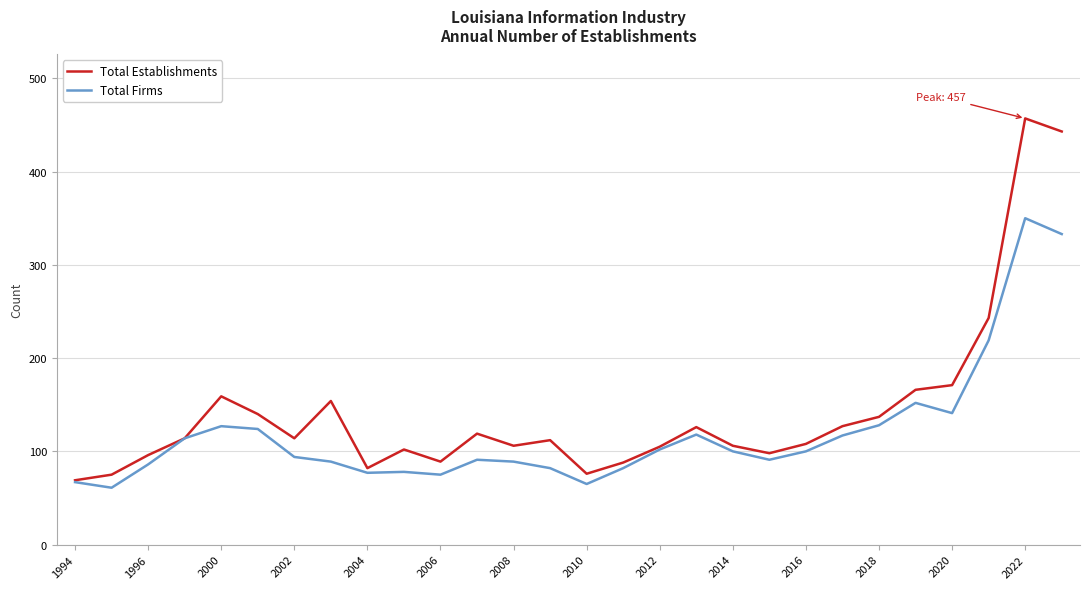

Which series has the largest total across all categories?

Total Establishments